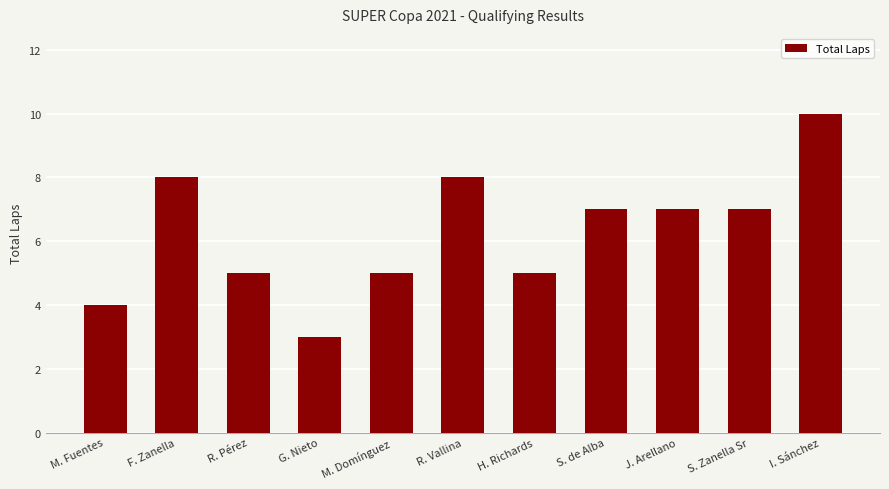

Where does the data first go above 7?

F. Zanella